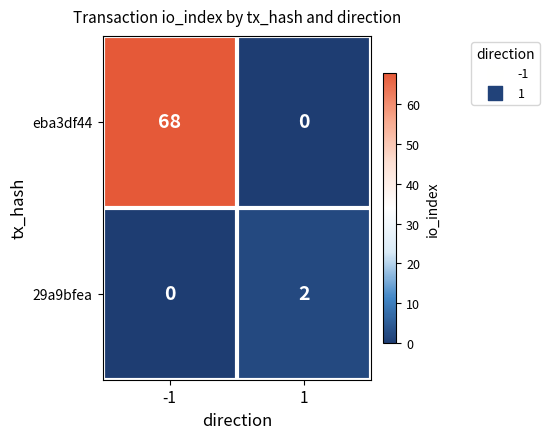

Rank the series by their maximum value, from lowest to highest.

29a9bfea, eba3df44